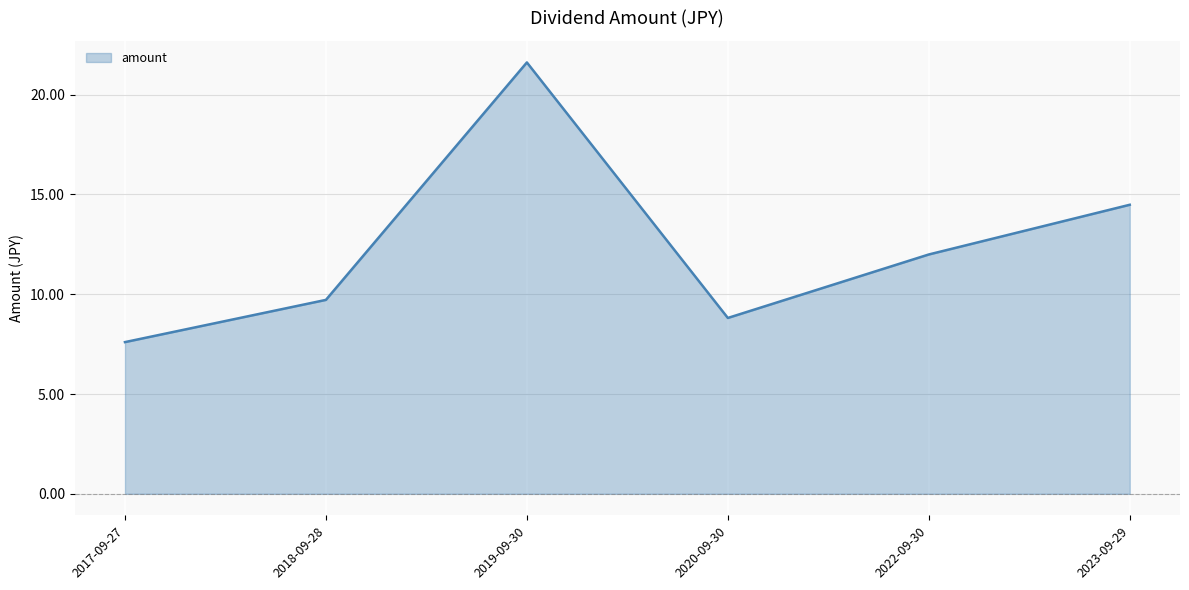

Rank the categories by value from highest to lowest.

2019-09-30, 2023-09-29, 2022-09-30, 2018-09-28, 2020-09-30, 2017-09-27